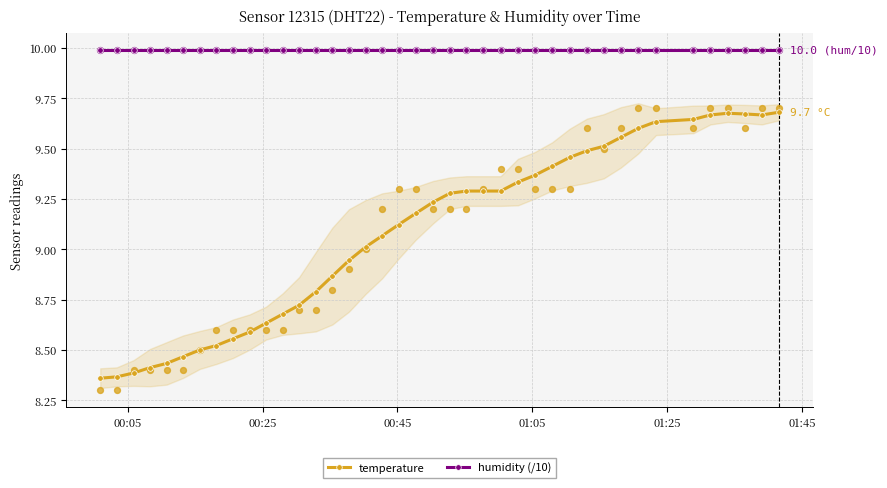

Which series contains the lowest Y value?

temperature